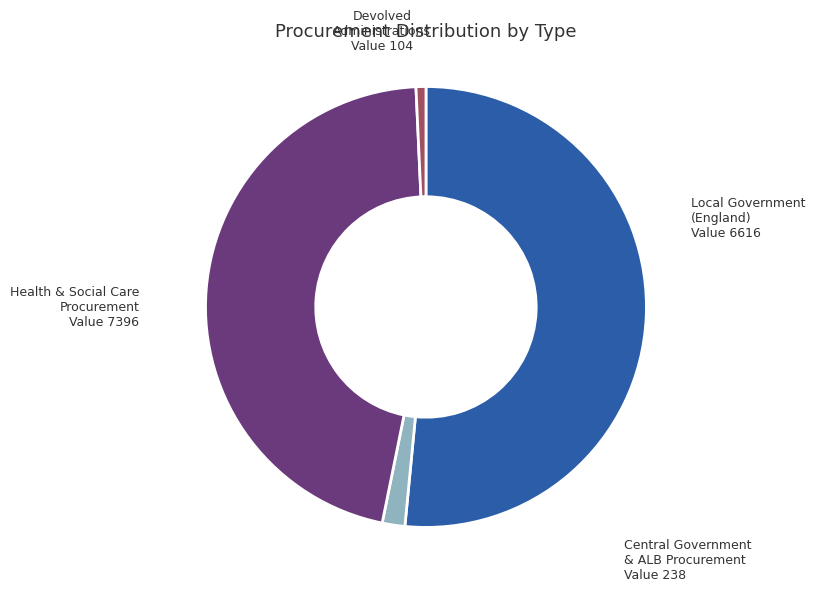

Is there any slice that represents more than half of the pie?

Yes